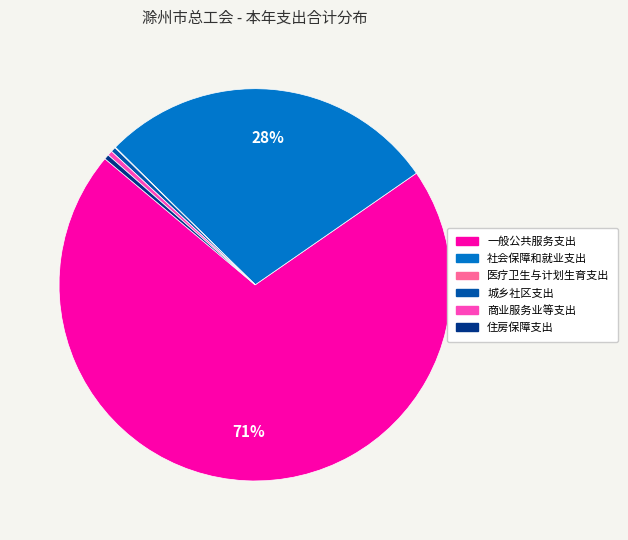

The 社会保障和就业支出 slice represents 28% of the pie. True or false?

True